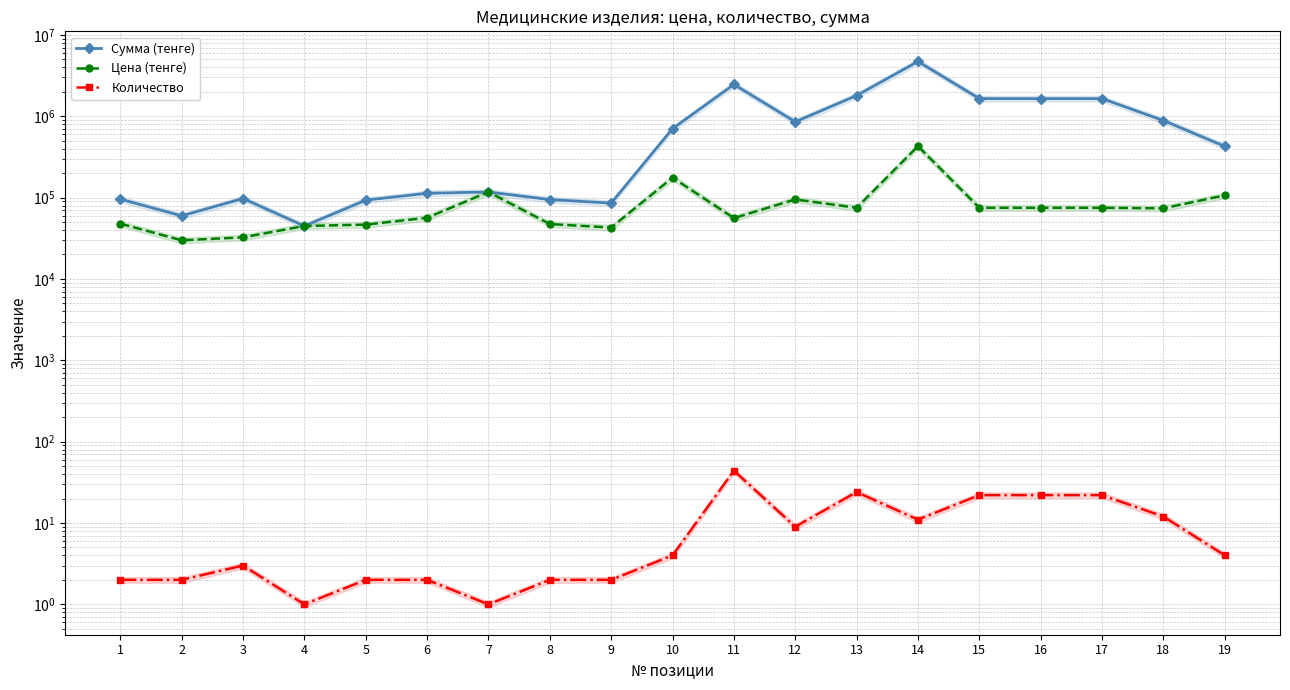

What is the maximum value shown in the chart?

4719000